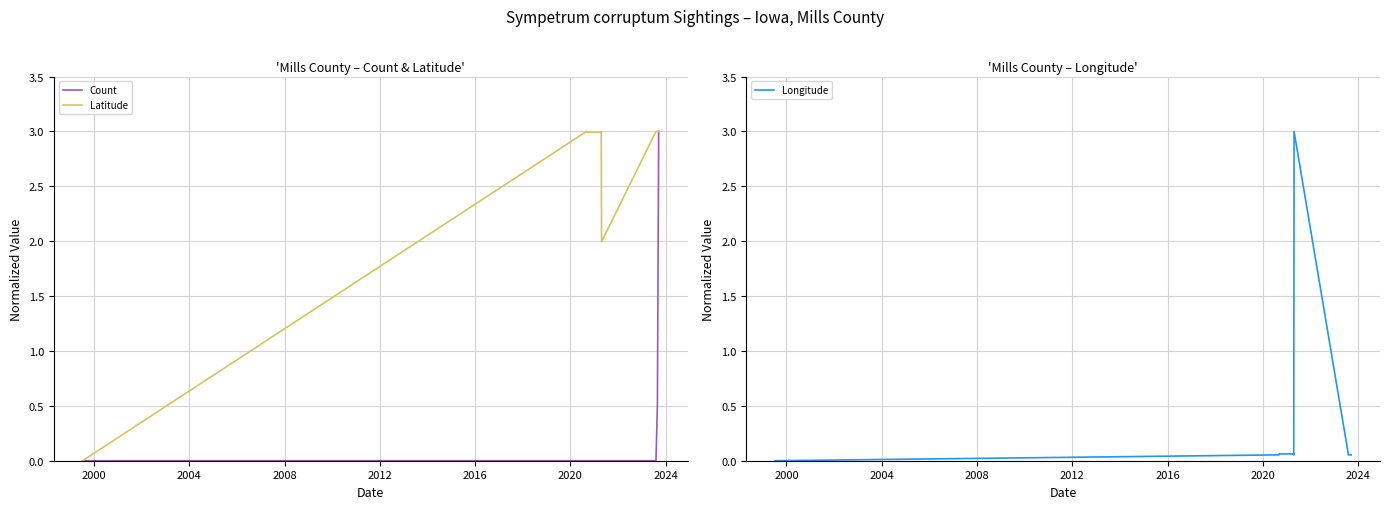

What is the label of the 7th point from the right?

2004